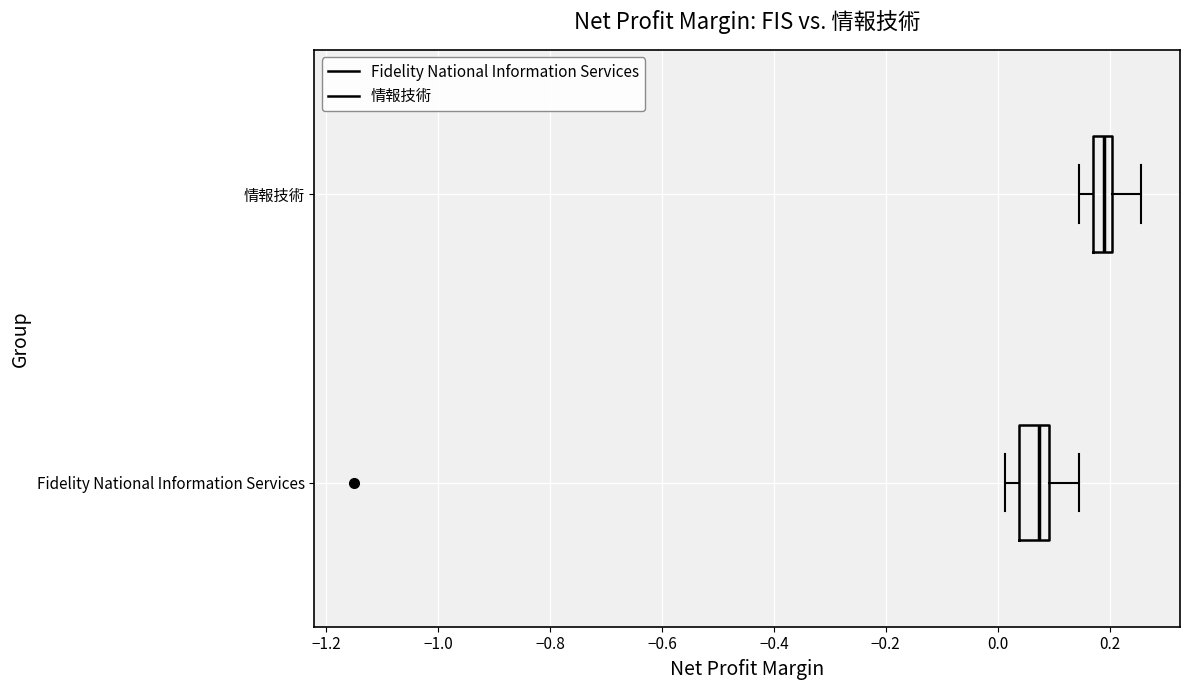

Reading bottom to top, transcribe this box plot: for each box, give where its median line is, the range the box spans, and where its two whiskers end, as read against the x-axis. The values are not printed on the chart, so give them approximately, as read against the axis.

Fidelity National Information Services: median 0.08, box 0.04 to 0.10, whiskers 0.02 to 0.14
情報技術: median 0.18, box 0.16 to 0.20, whiskers 0.14 to 0.26